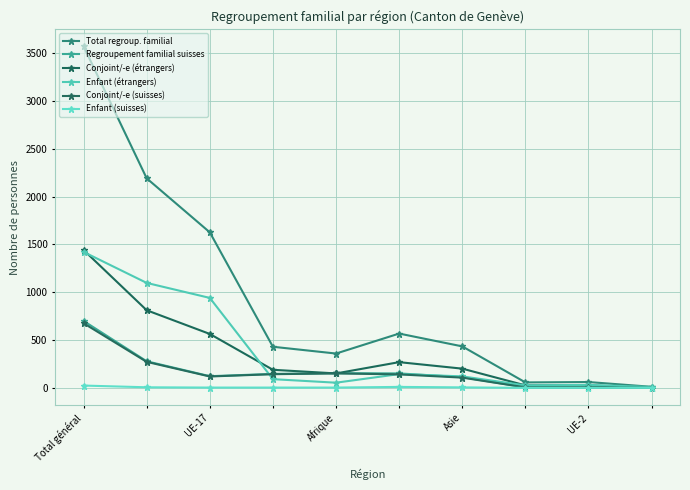

What are all the series names shown in the legend?

Total regroup. familial, Regroupement familial suisses, Conjoint/-e (étrangers), Enfant (étrangers), Conjoint/-e (suisses), Enfant (suisses)